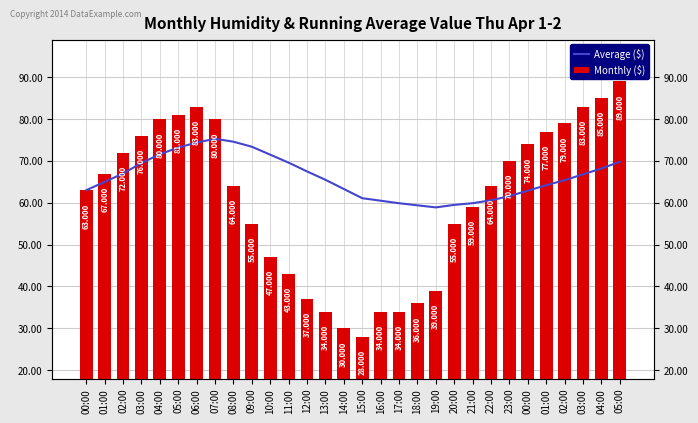

What is the label of the 22nd bar from the right?

08:00